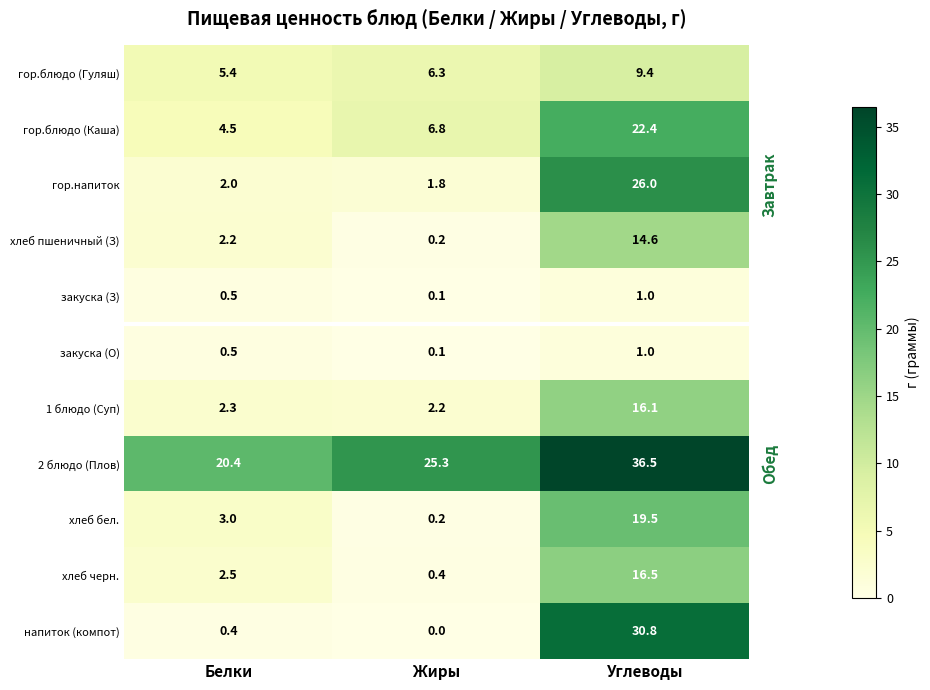

At which category is the sum across all series the highest?

Углеводы